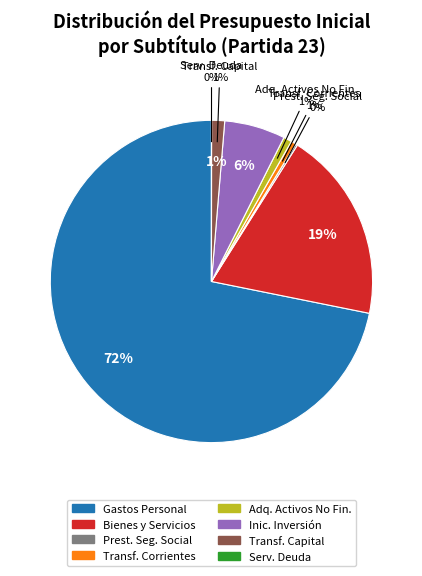

What percentage is NOT represented by PRESTACIONES DE SEGURIDAD SOCIAL?

99.8%